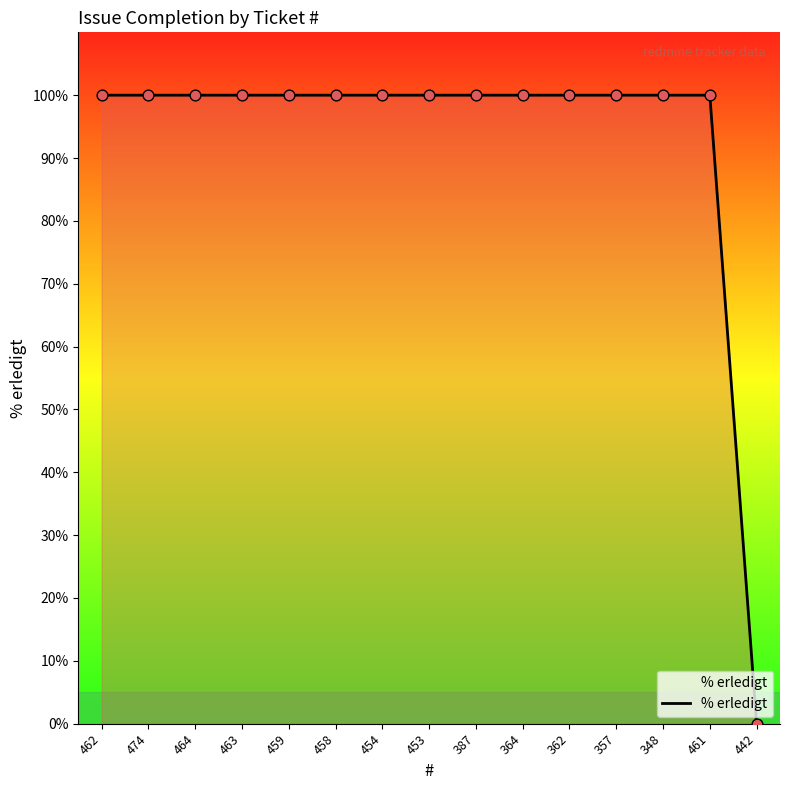

Approximately how many times larger is the value at 462 compared to 458?

1.0